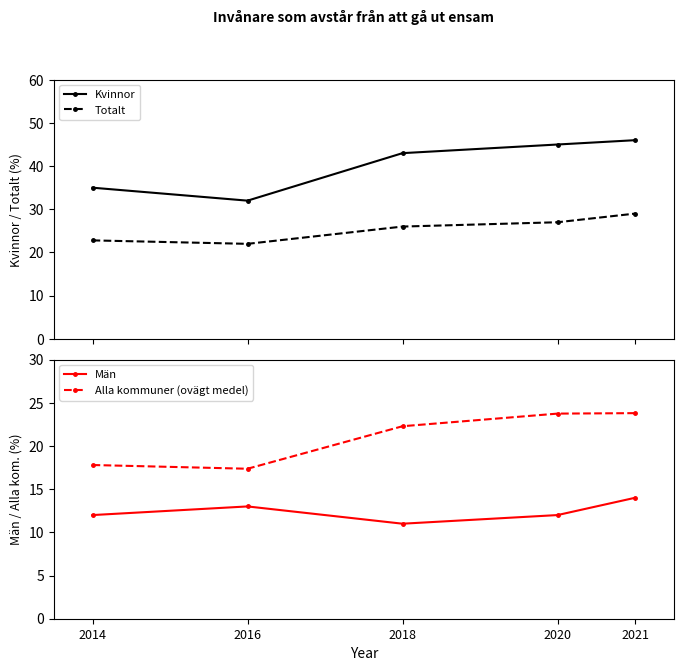

What is the sum of all Kvinnor values?

201.0